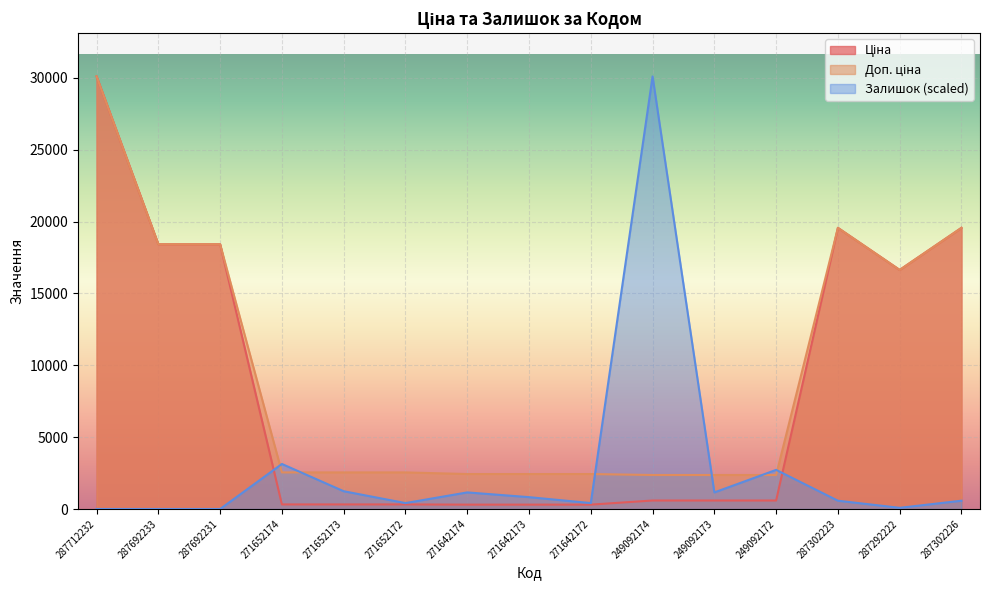

How many interior local valleys does the Доп. ціна series have?

1